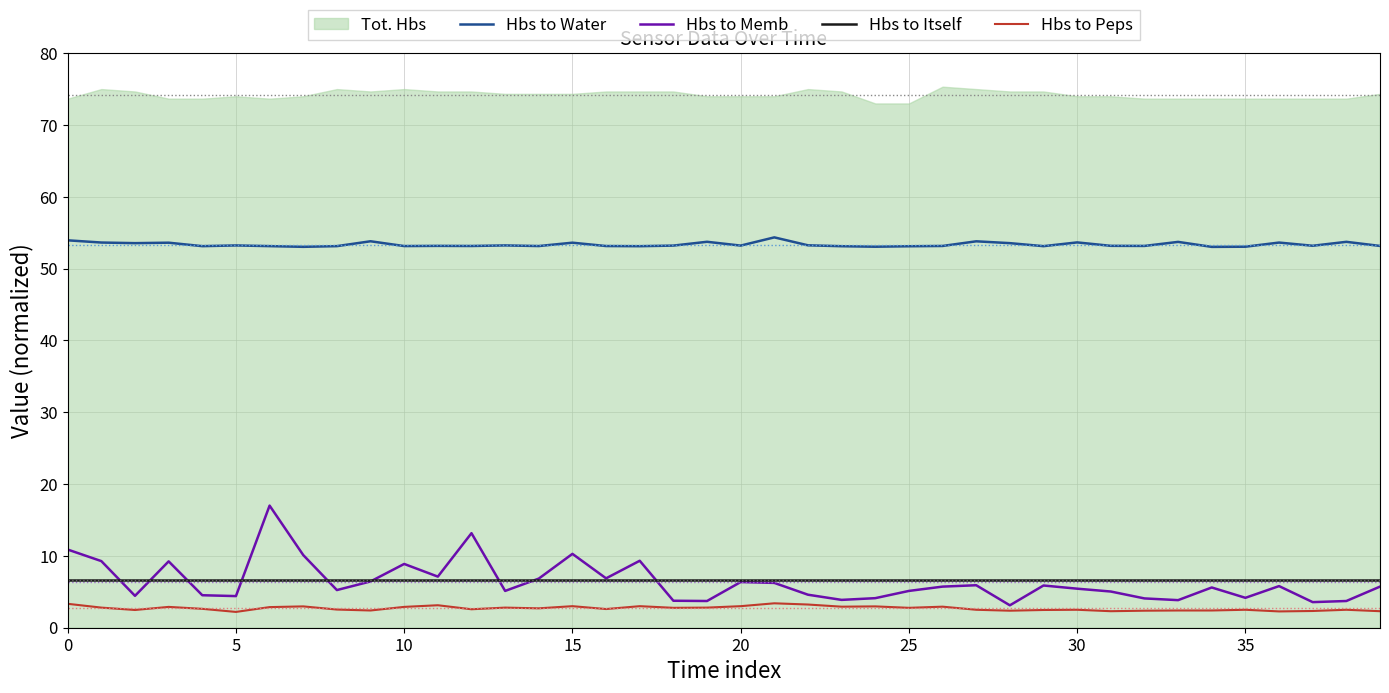

True or false: Hbs to Memb and Hbs to Water intersect in this chart.

False